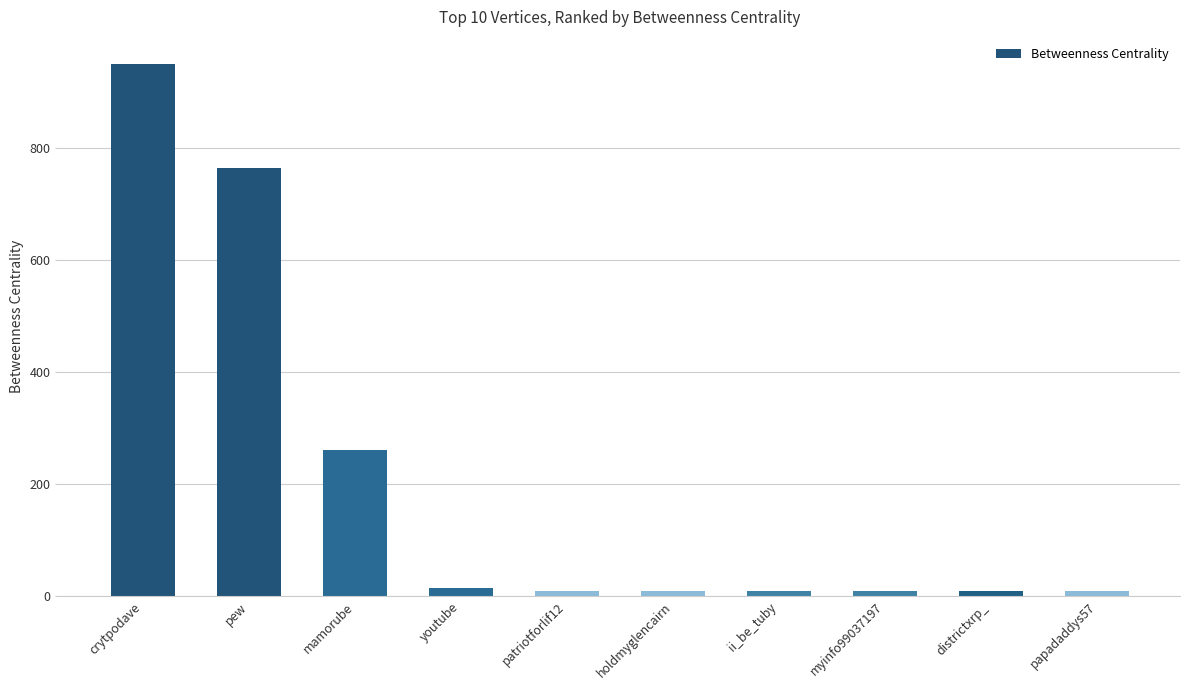

What value does the data have at youtube?

15.0